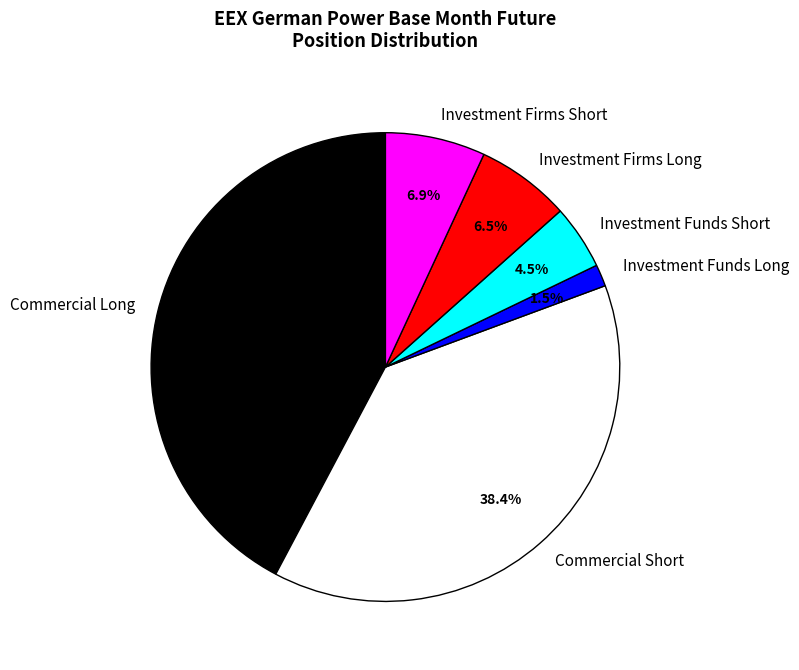

How many slices are in this pie chart?

6